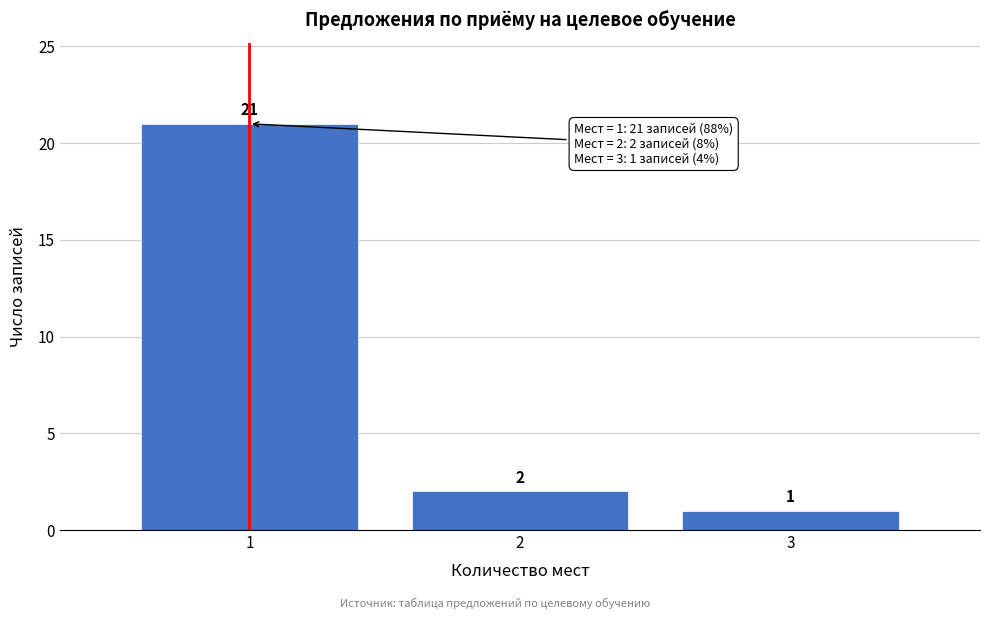

How tall is the bar that spans 2.5 to 3.5 on the x-axis?

1